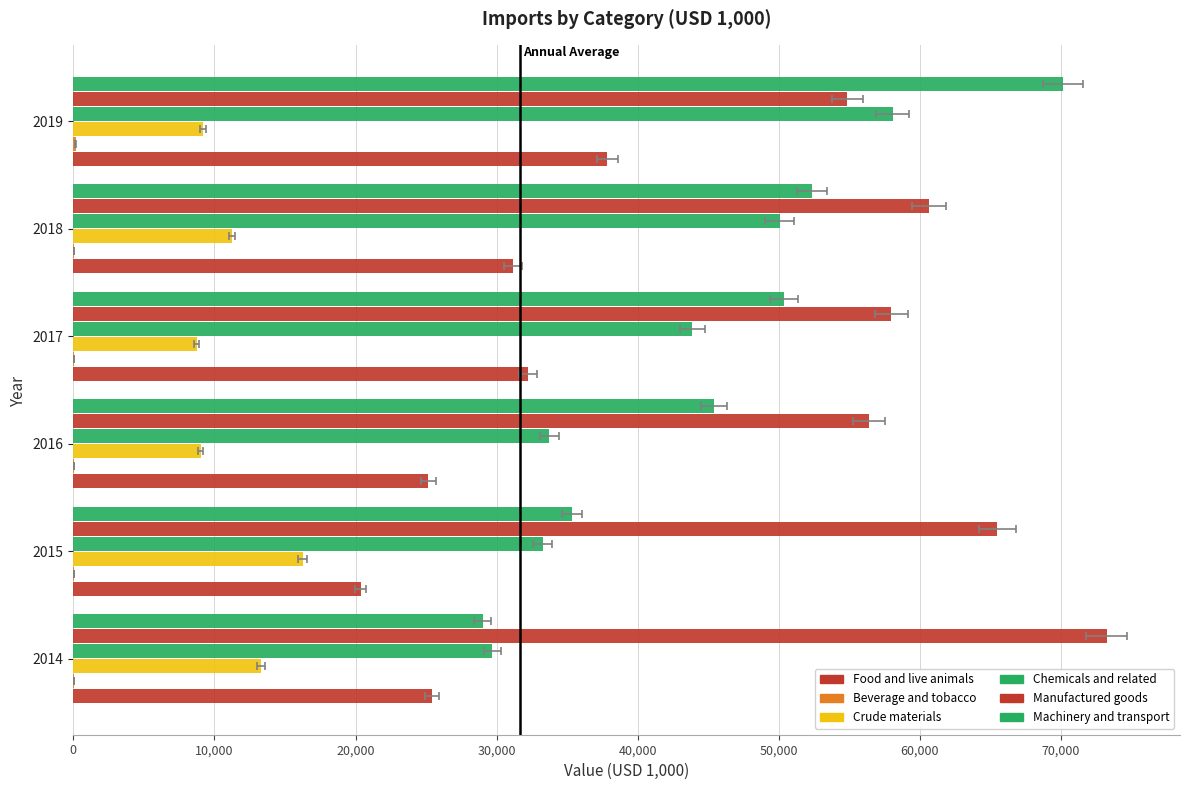

At 2015, list the series in order from largest to smallest.

Manufactured goods, Machinery and transport, Chemicals and related, Food and live animals, Crude materials, Beverage and tobacco